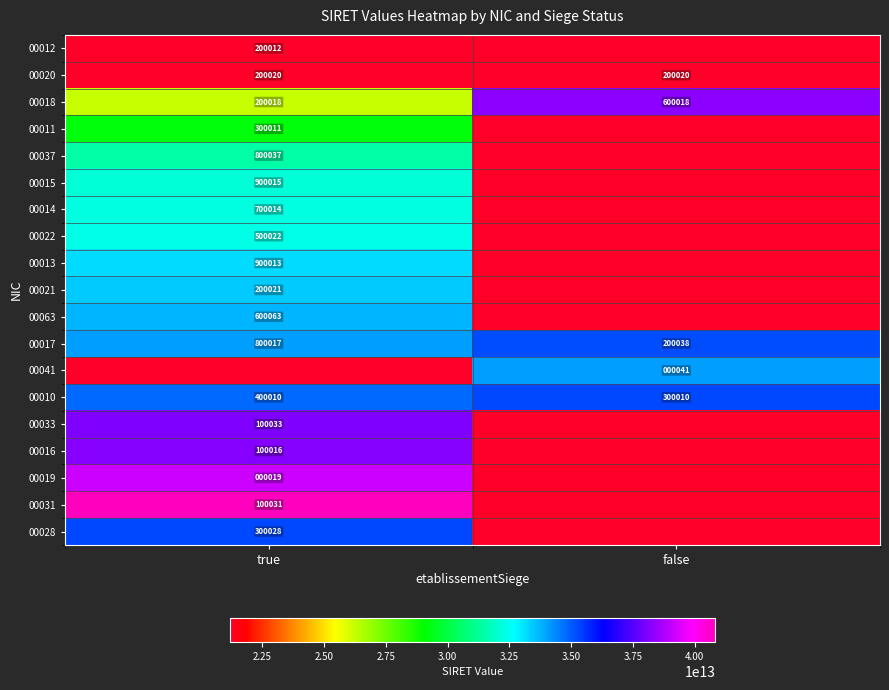

Which category has the lowest value in the 00018 series?

true